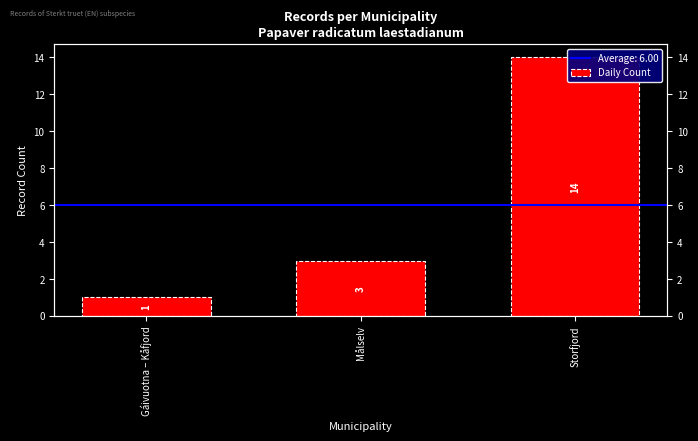

The value at Målselv is 5. True or false?

False